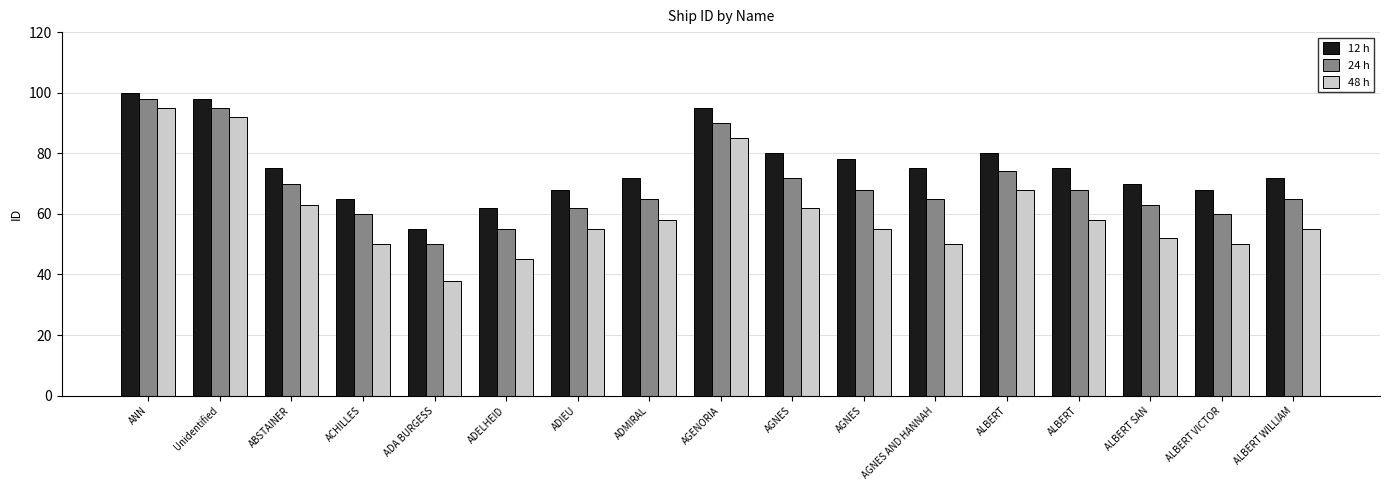

How many bars are there in each group?

3